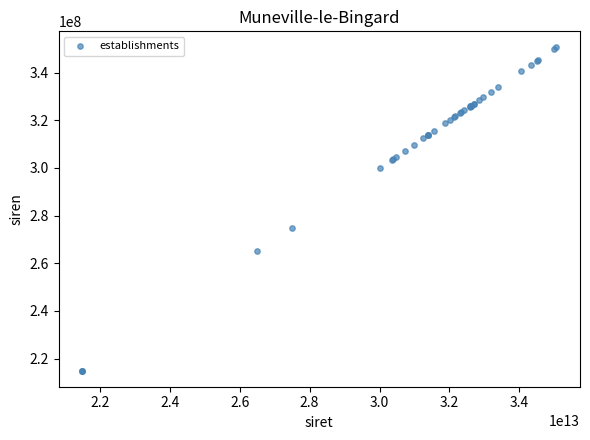

What Y value in the scatter plot is closest to 282779705?

275001634